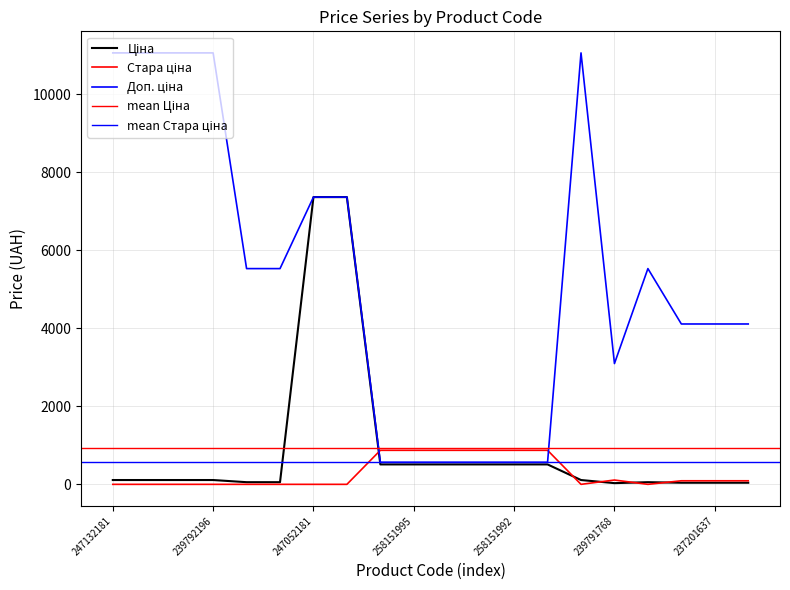

What is the spread (max minus min) of values at 237201637?

4067.9